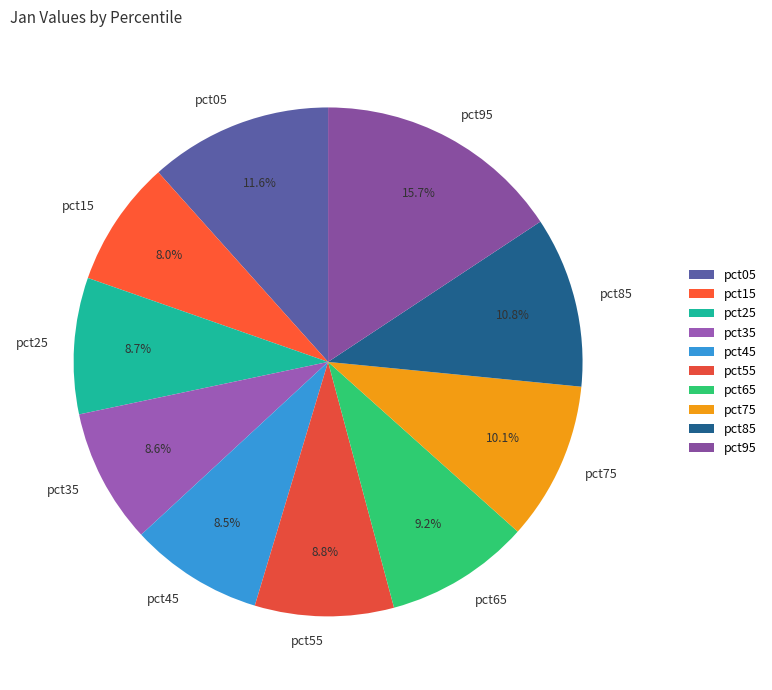

The pct65 slice represents 9% of the pie. True or false?

True